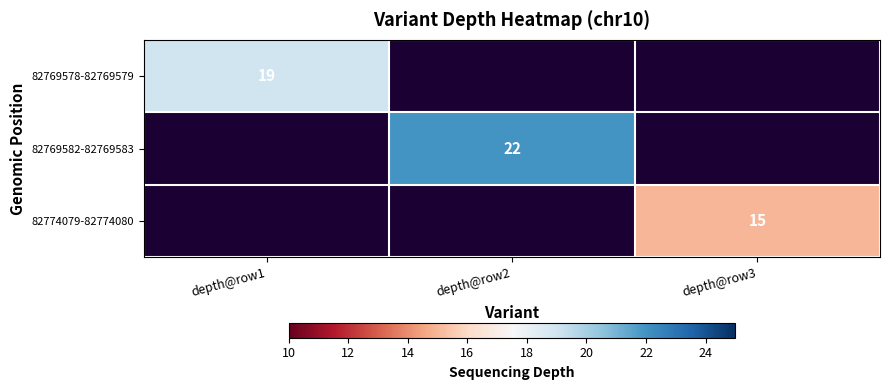

The 82769578-82769579 series shows 19 at depth@row1. True or false?

True